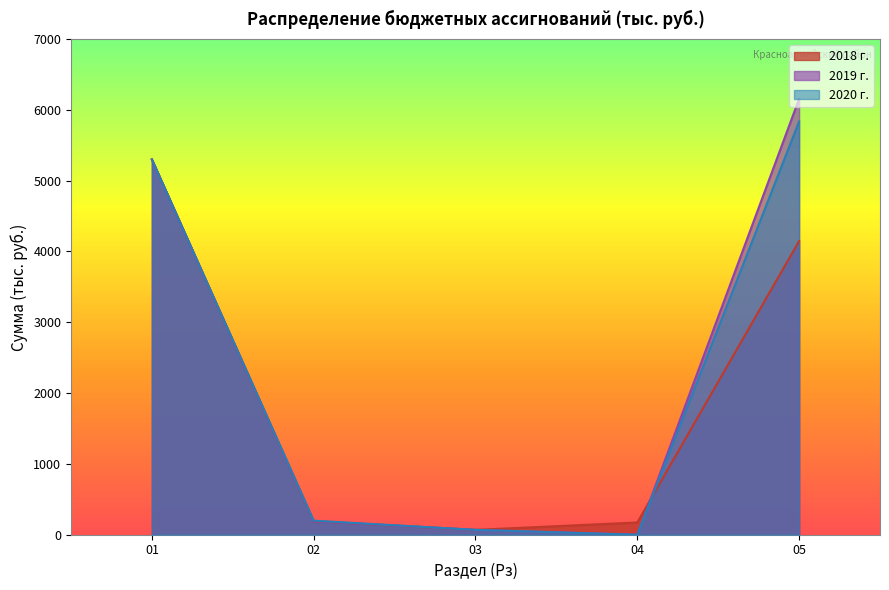

What is the sum of all 2018 г. values?

9878.4